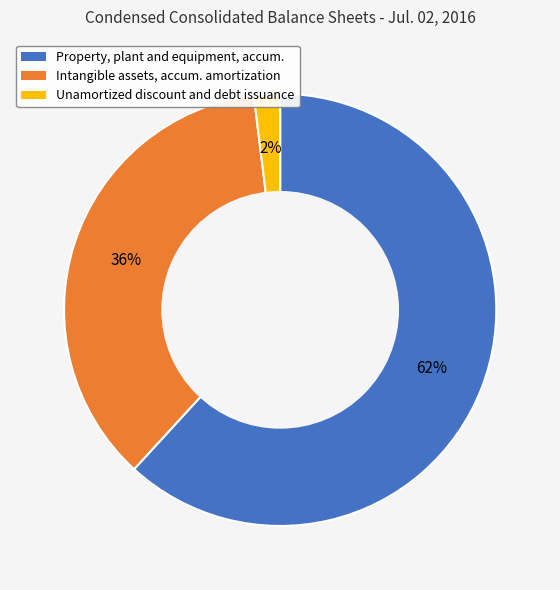

To the nearest percent, what is the average slice percentage?

33%